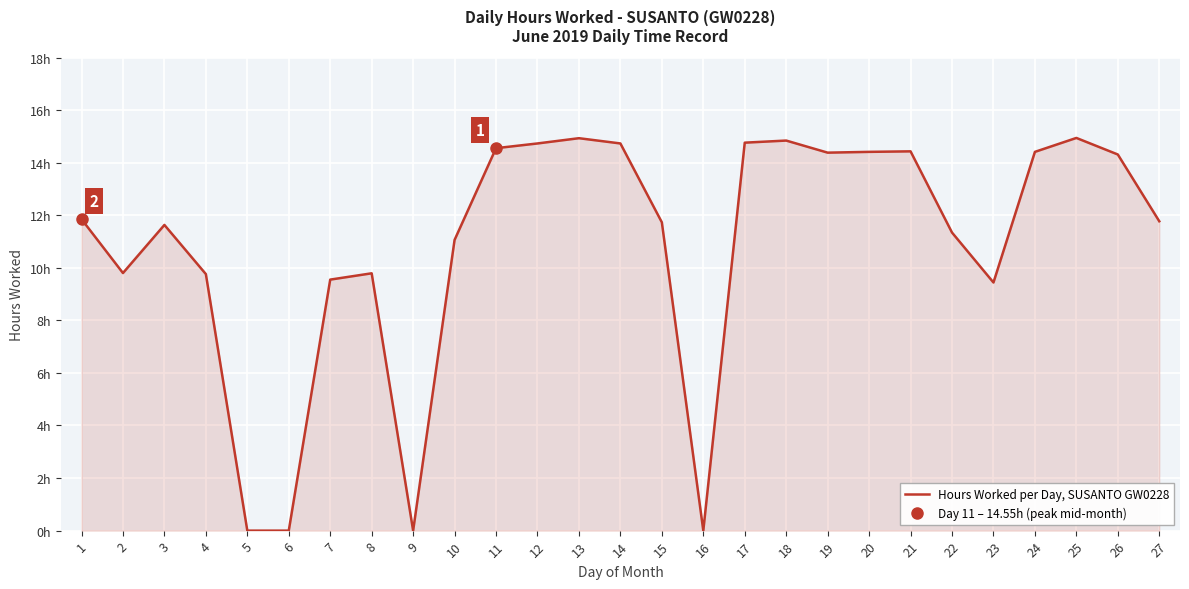

What is the approximate value at 15?

11.7